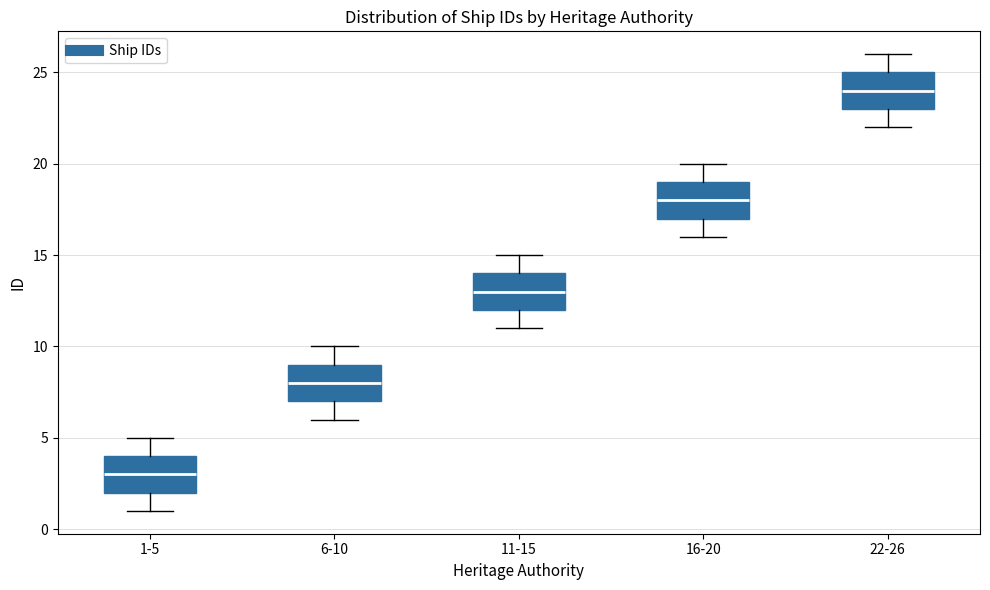

Reading left to right, read every box against the y-axis: the position of its median line, the range the box covers, and the ends of its whiskers. The values are not printed on the chart, so give them approximately, as read against the axis.

1-5: median 3, box 2 to 4, whiskers 1 to 5
6-10: median 8, box 7 to 9, whiskers 6 to 10
11-15: median 13, box 12 to 14, whiskers 11 to 15
16-20: median 18, box 17 to 19, whiskers 16 to 20
22-26: median 24, box 23 to 25, whiskers 22 to 26